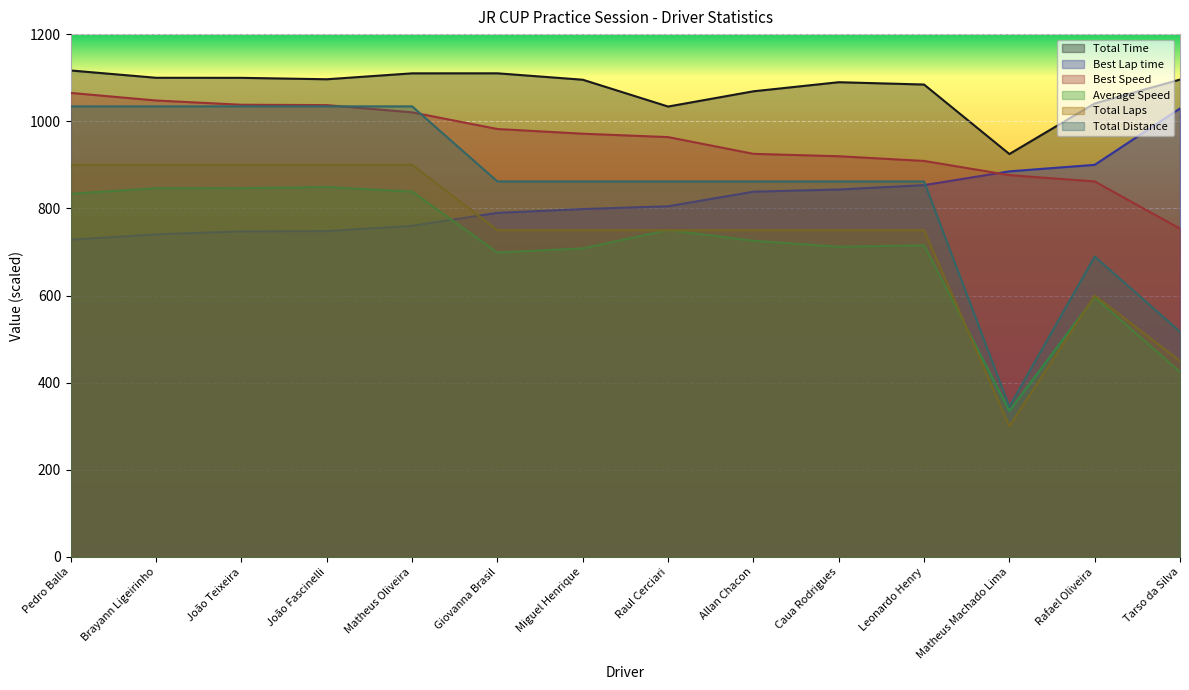

After their last crossing, which series has the higher values: Total Laps or Average Speed?

Total Laps